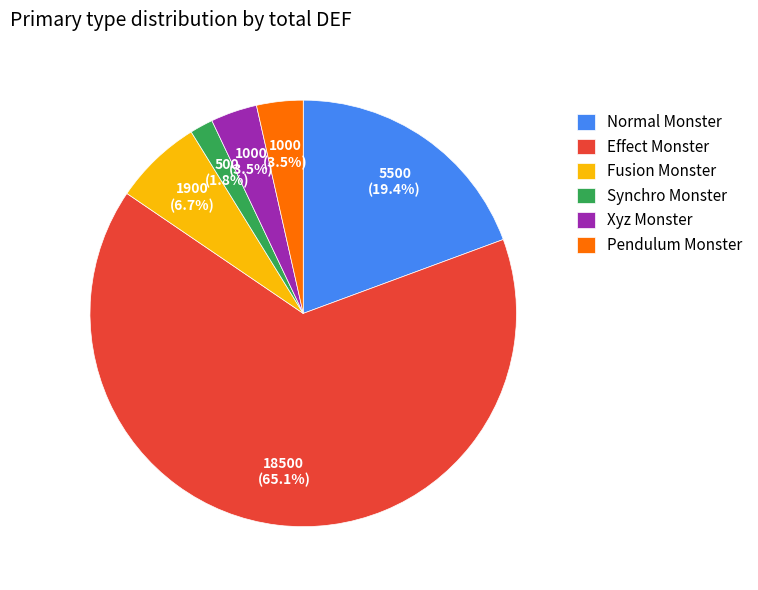

Count the number of slices in the pie.

6